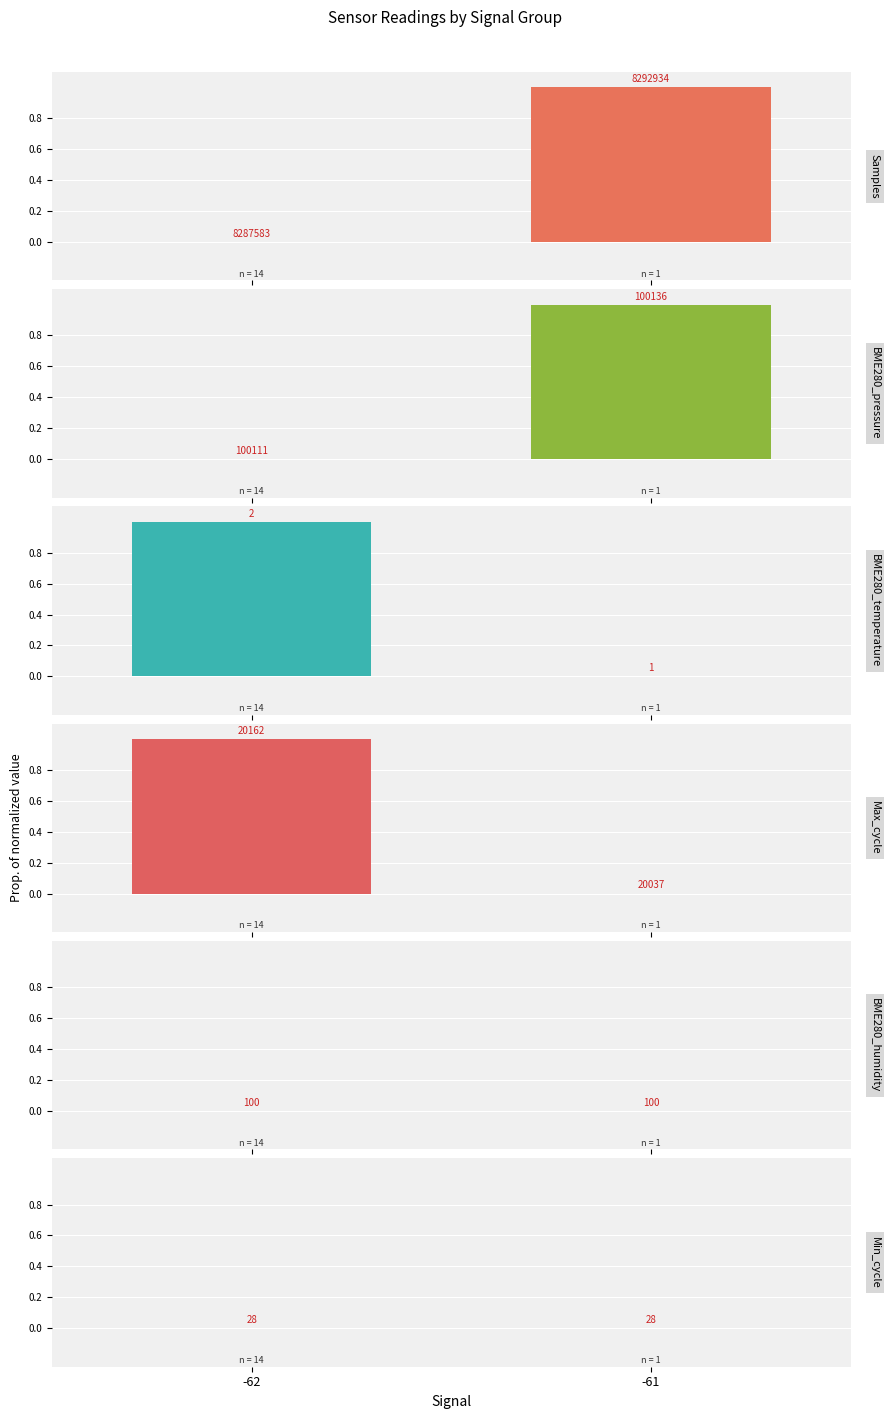

Is it true that Samples equals 1 at -61?

True